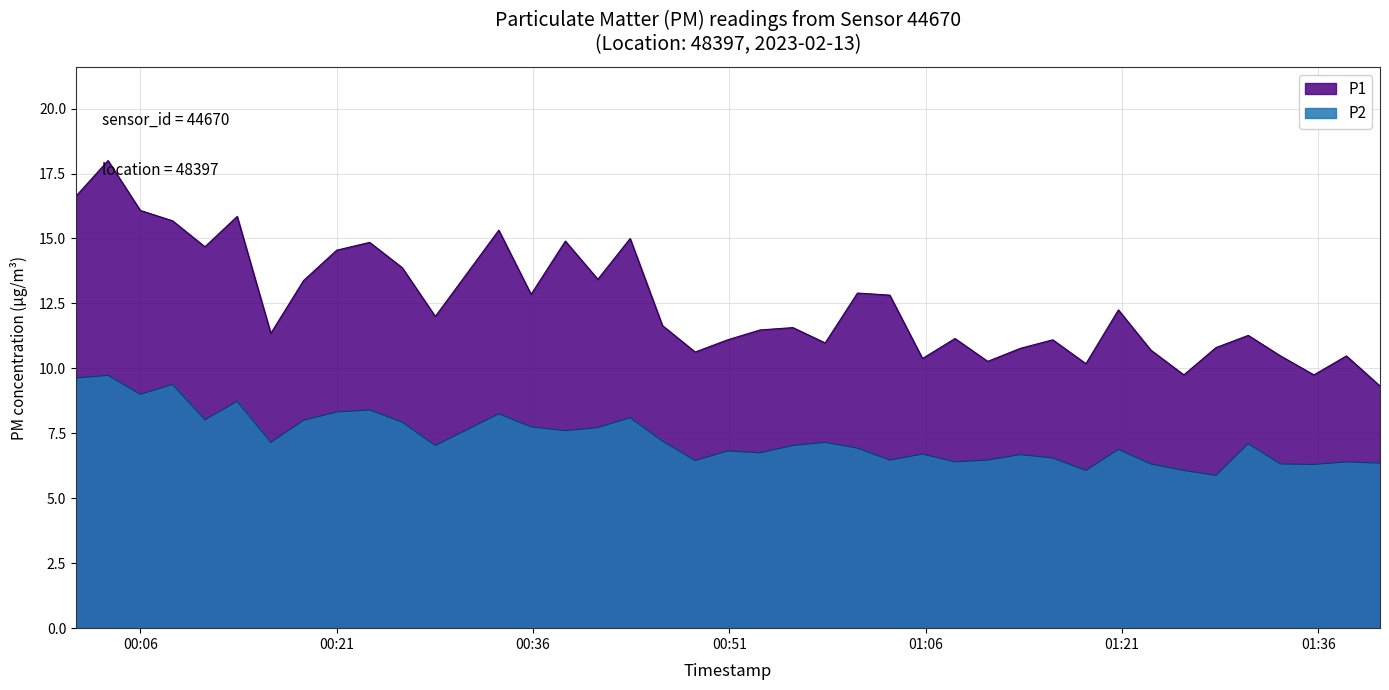

At how many categories does at least one series exceed 13?

14